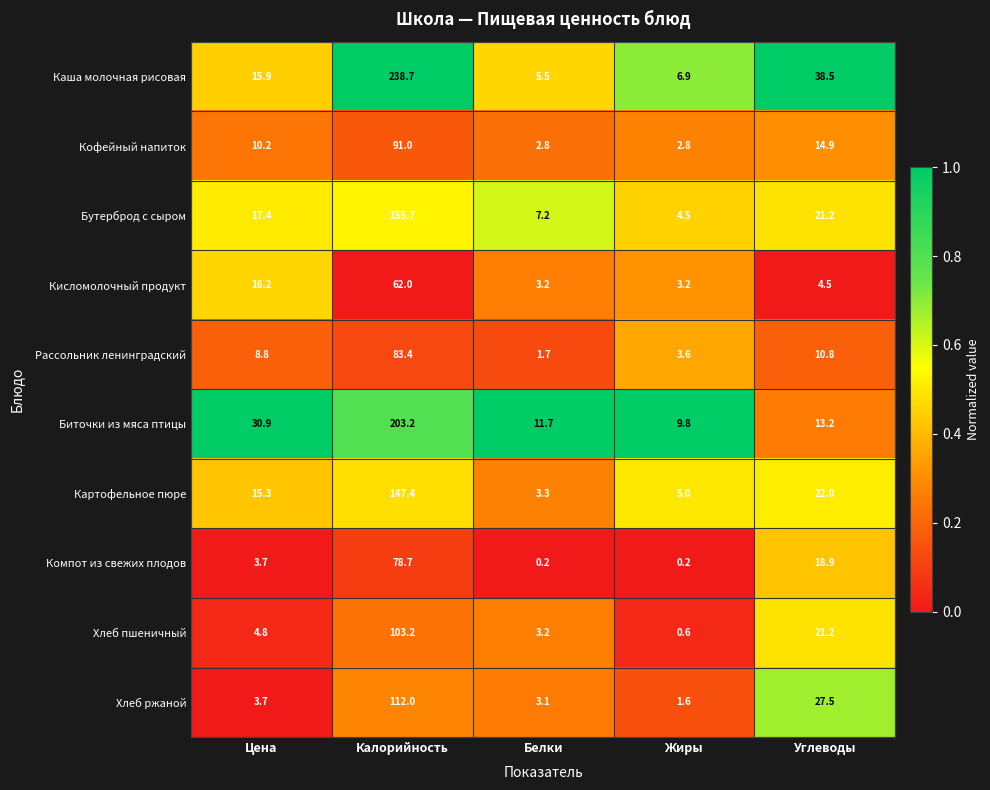

Where is Кисломолочный продукт nearest to the value 32?

Цена